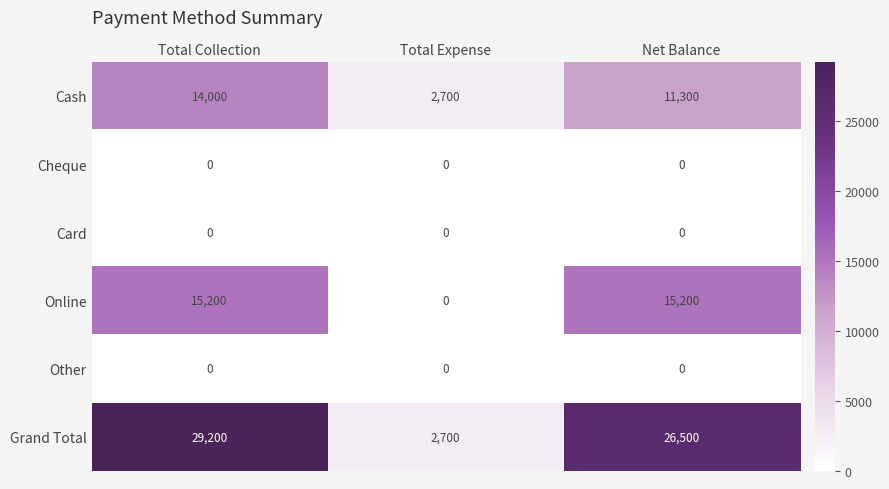

Which series has the largest total across all categories?

Grand Total